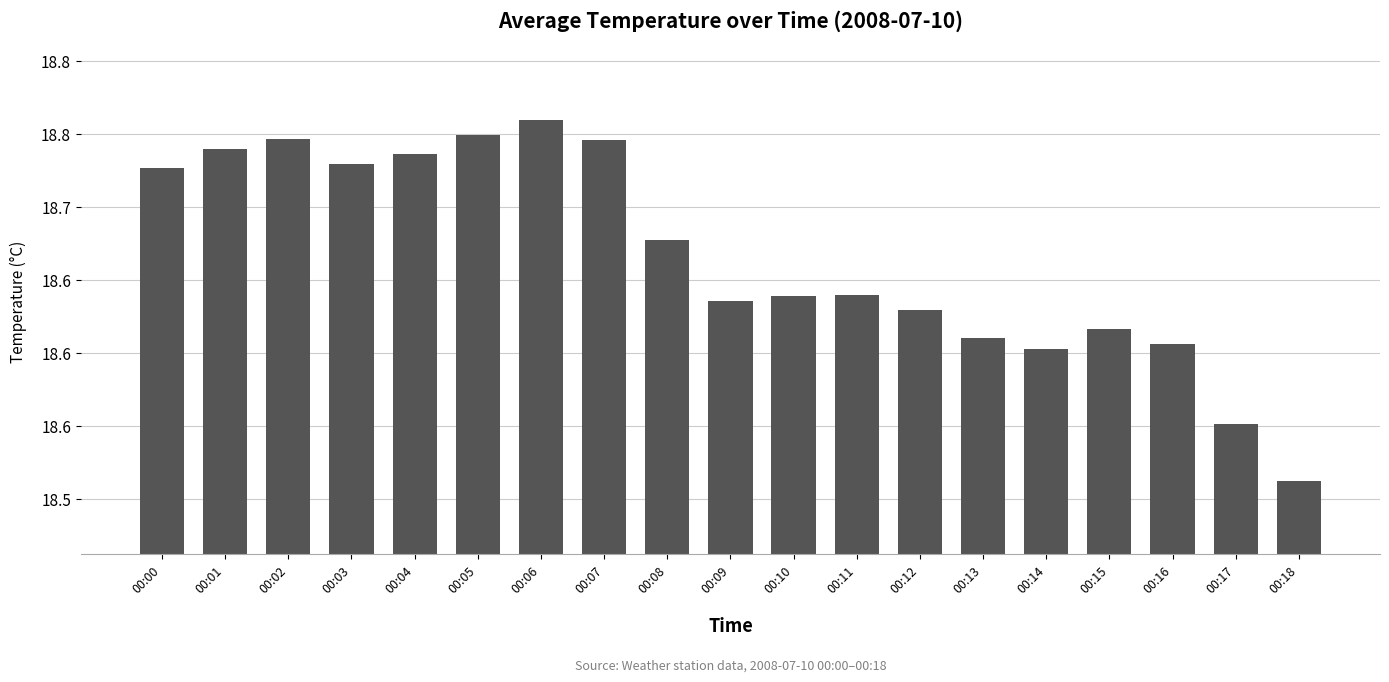

Which label corresponds to the smallest value in the chart?

00:18